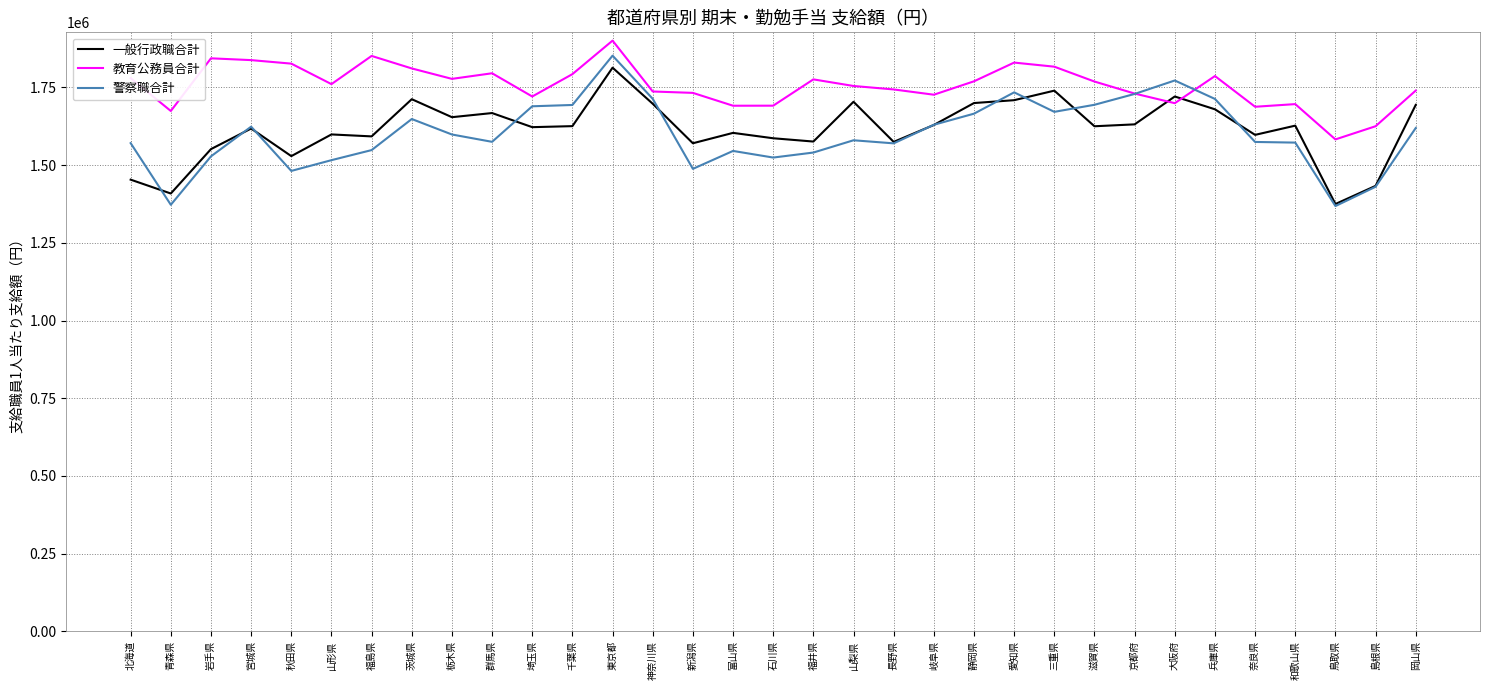

Which series has the largest total across all categories?

教育公務員合計